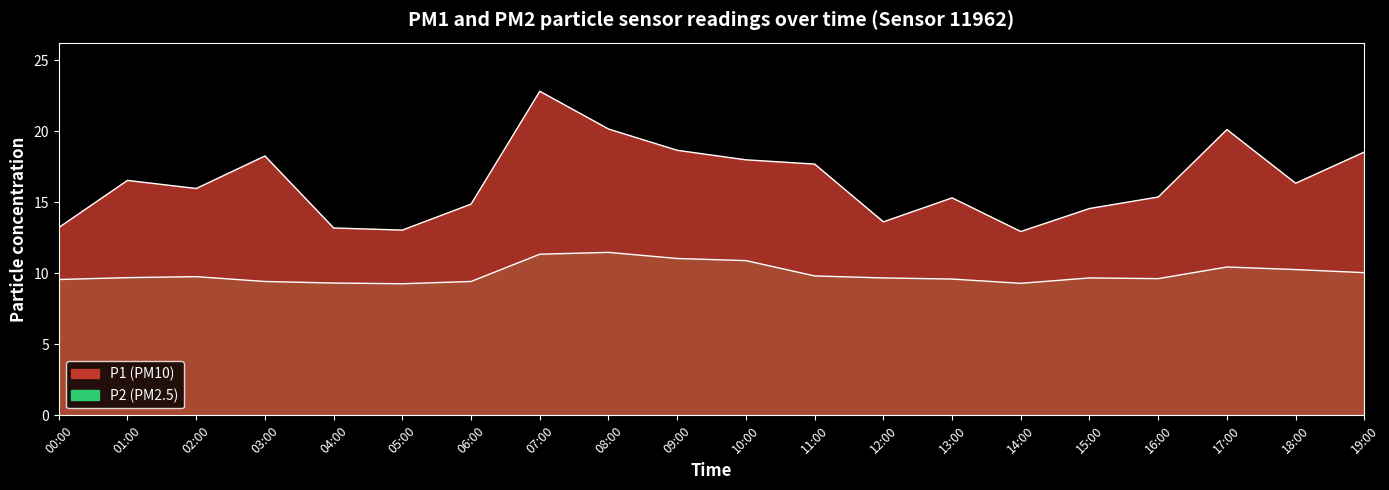

How many series are shown in this chart?

2